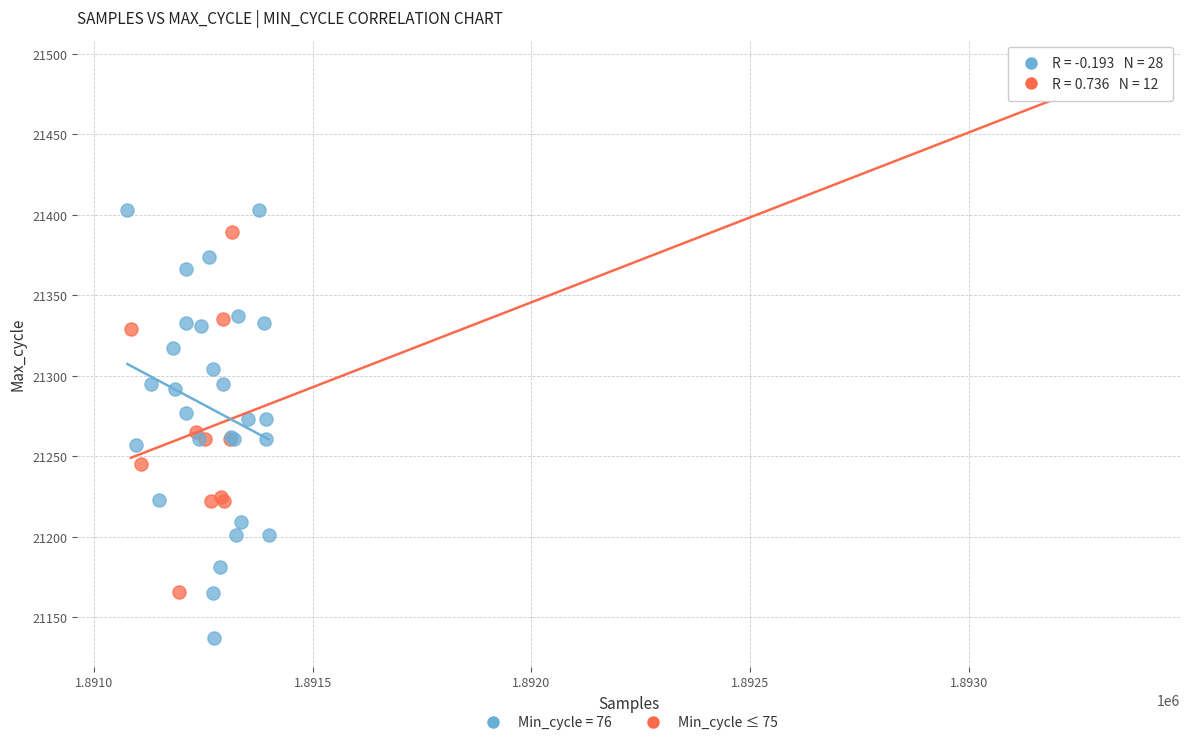

Which series has the widest spread of Y values?

Min_cycle ≤ 75